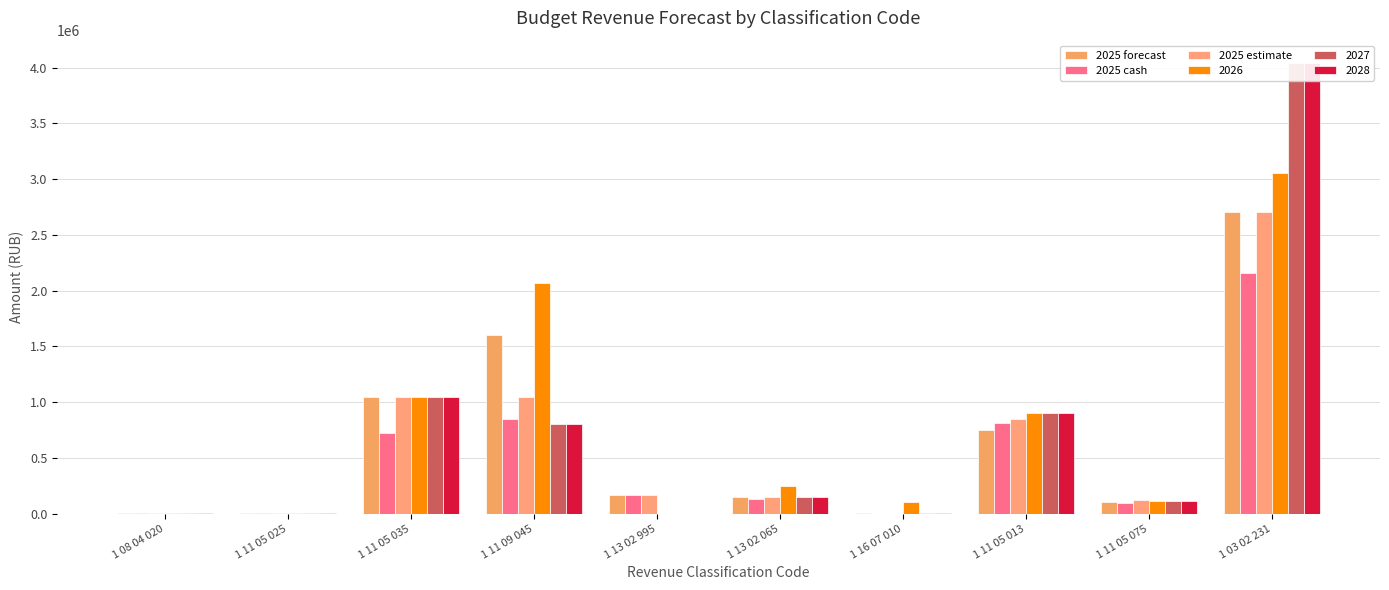

Which category has the highest value in the 2025 forecast series?

1 03 02 231